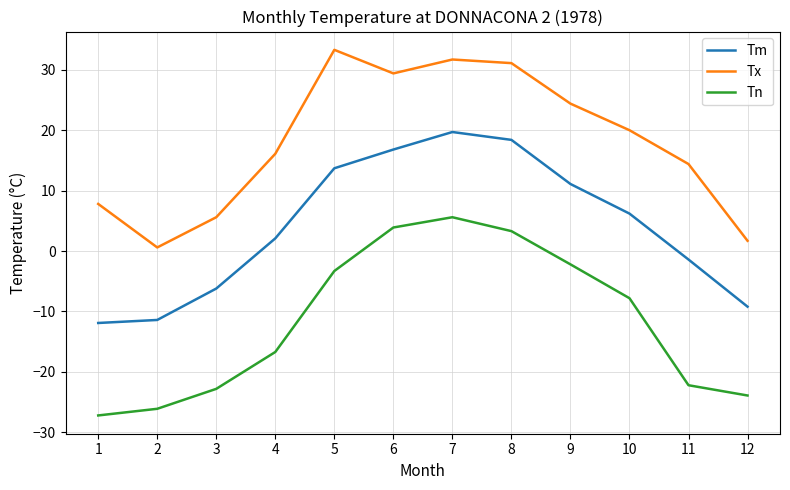

Between 4 and 8, which series saw the biggest shift?

Tn